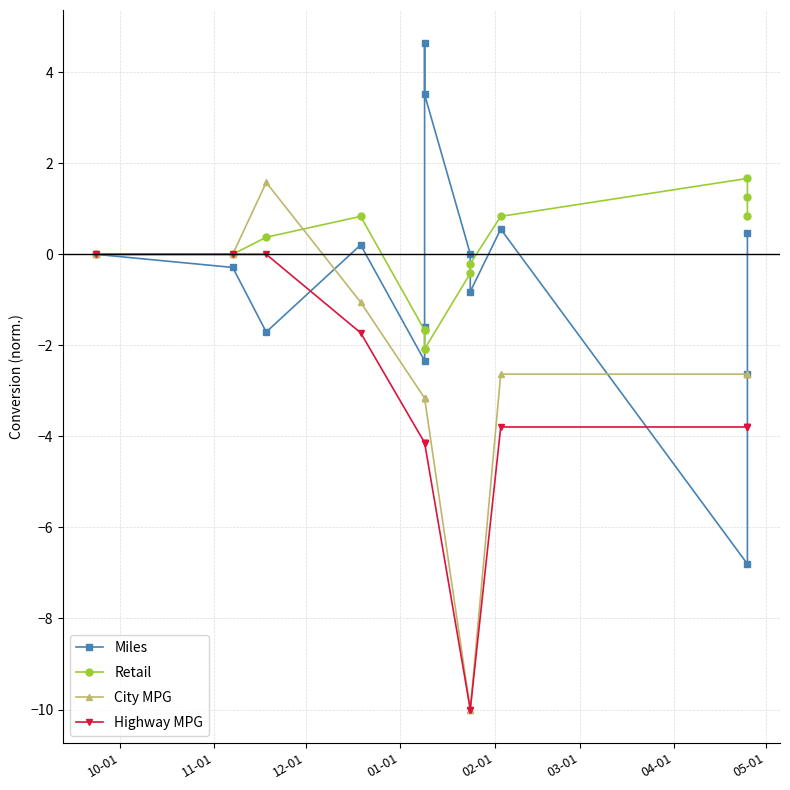

At how many categories does at least one series exceed -1?

12